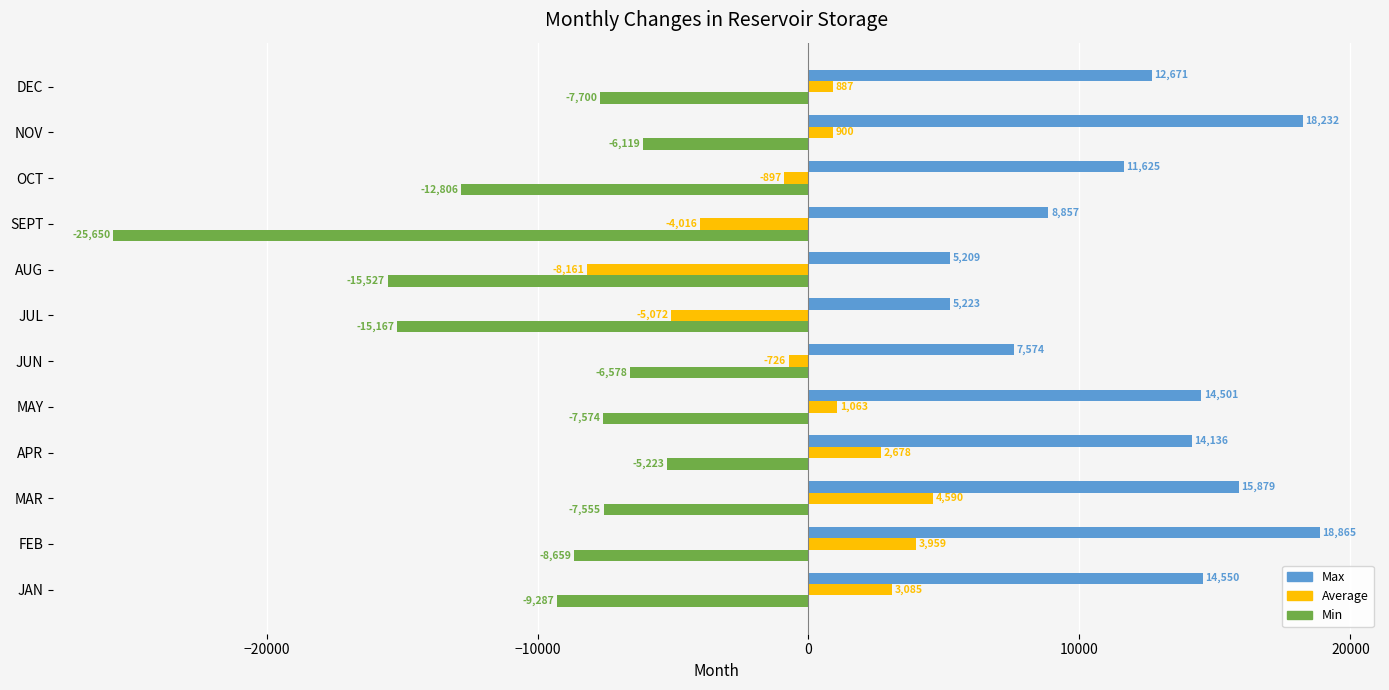

The Average series shows 900.5 at NOV. True or false?

True